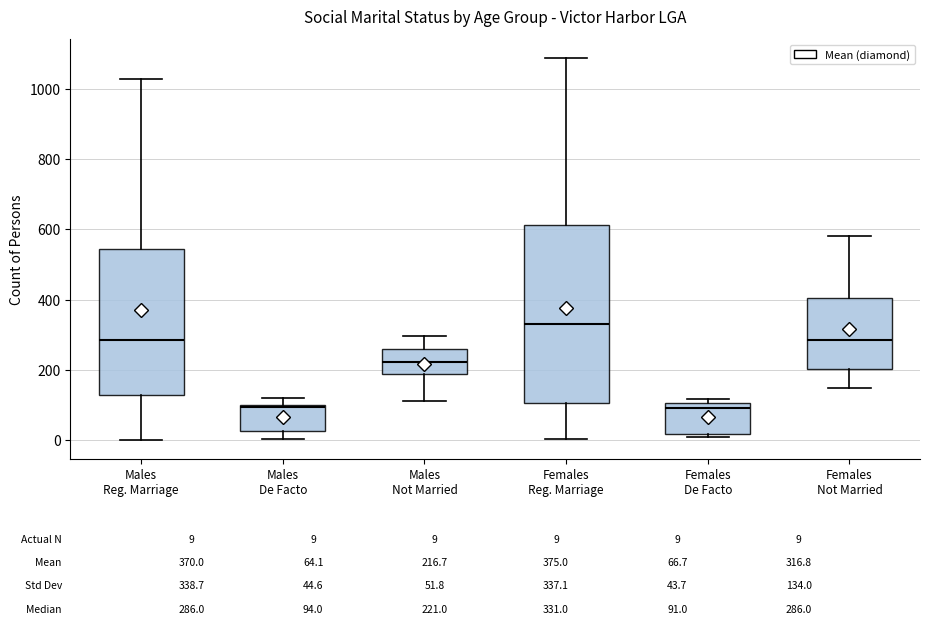

Which box is the tallest, from its lower edge to its upper edge?

Females Reg. Marriage